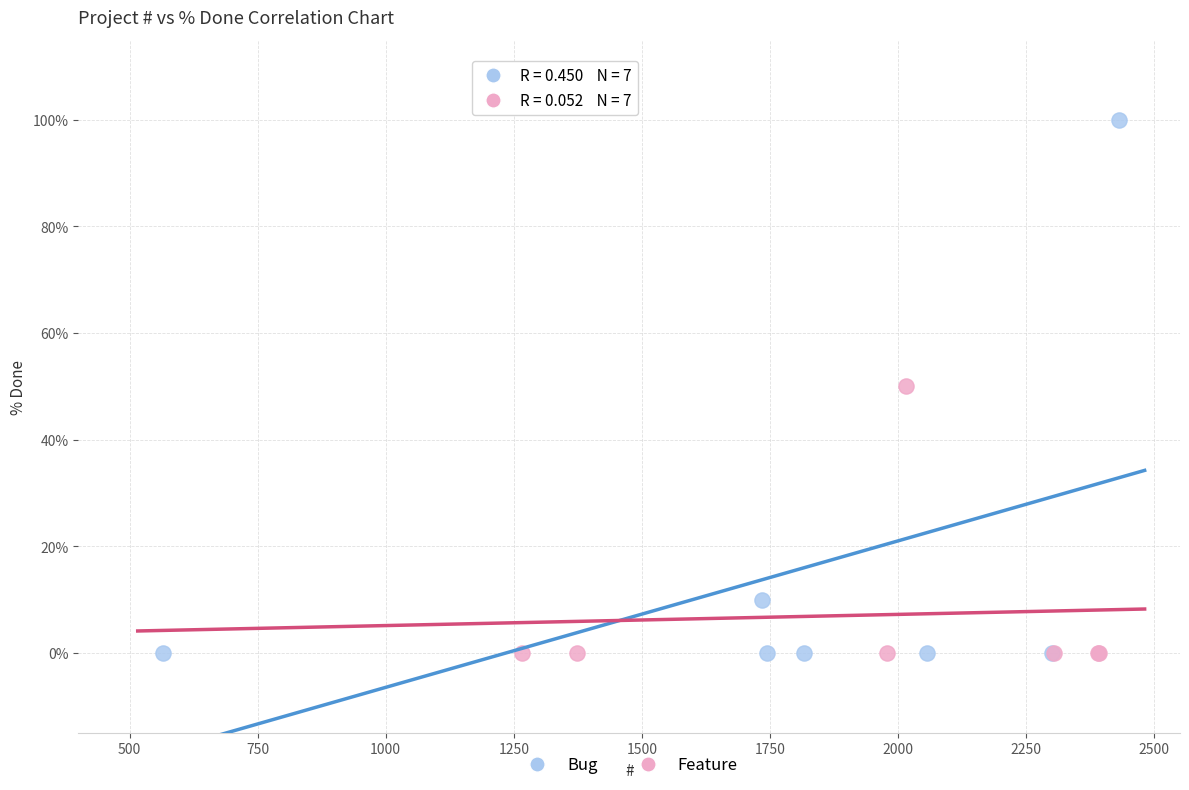

Which series has the widest spread of Y values?

Bug